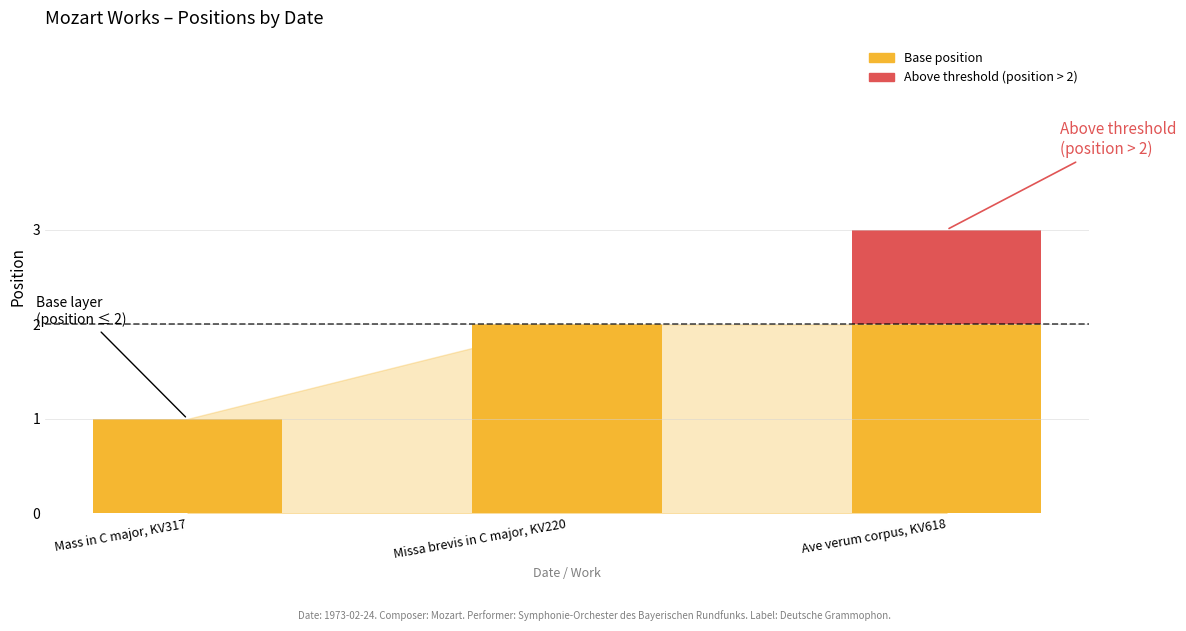

At which category is the sum across all series the highest?

Ave verum corpus, KV618